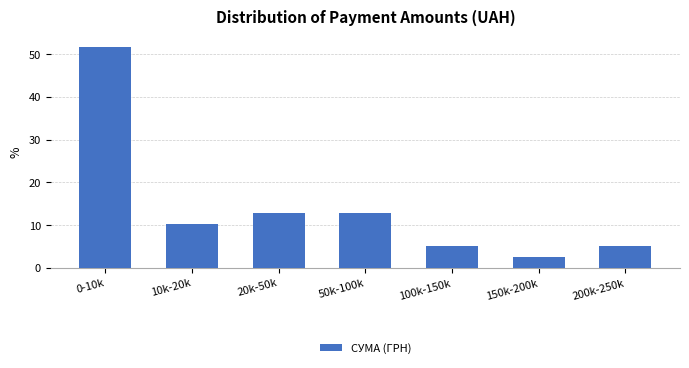

Reading right to left, list all the values displayed in this chart.

200k-250k=5.1	150k-200k=2.5	100k-150k=5.1	50k-100k=12.7	20k-50k=12.7	10k-20k=10.2	0-10k=51.6